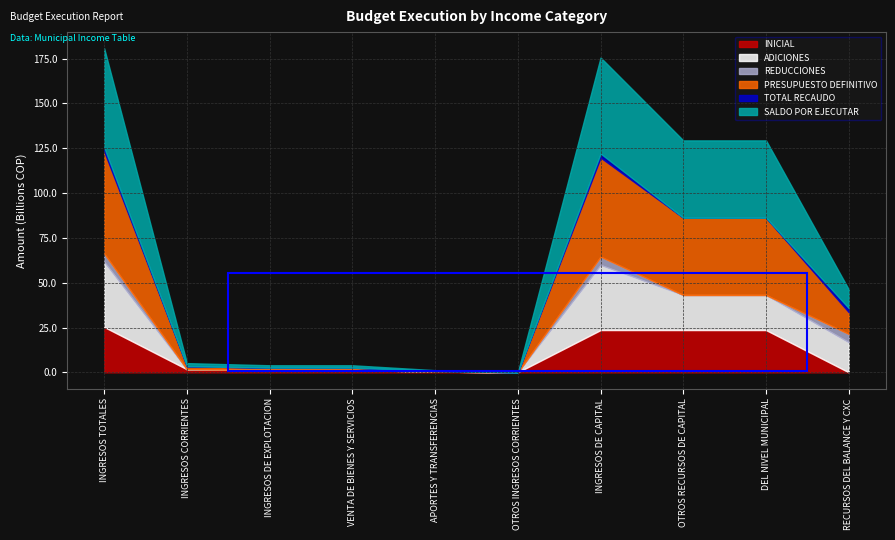

At which label does REDUCCIONES reach its peak?

INGRESOS TOTALES